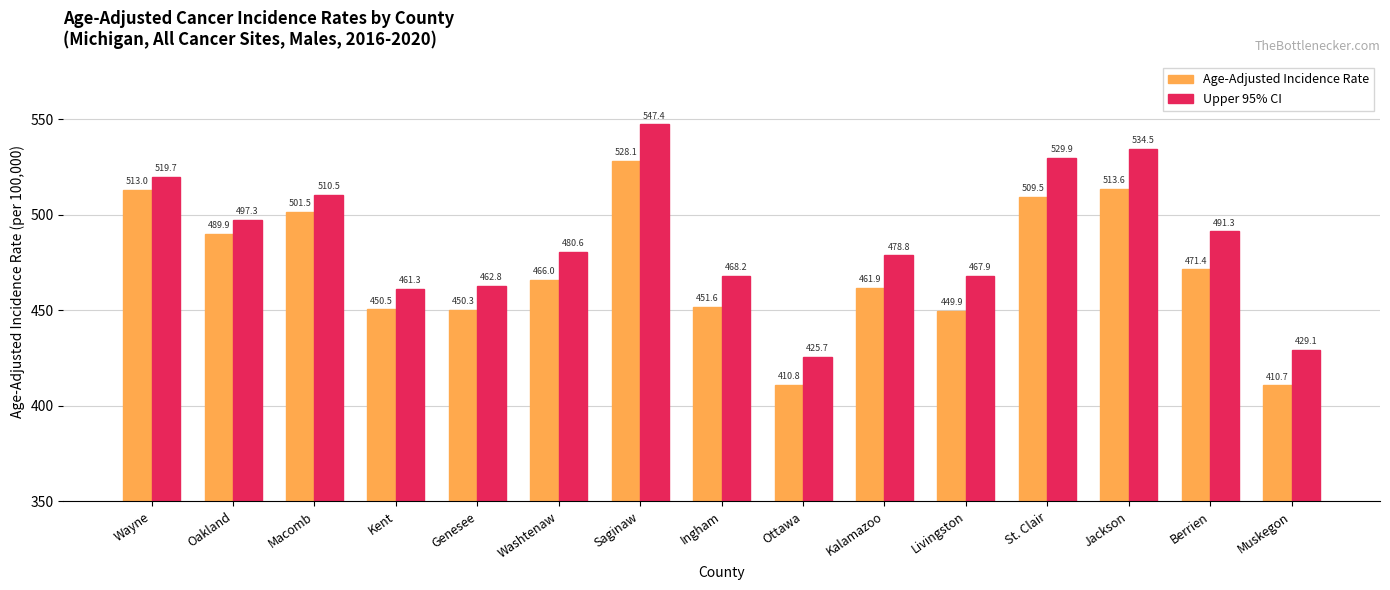

Rank the series by their maximum value, from lowest to highest.

Age-Adjusted Incidence Rate, Upper 95% CI